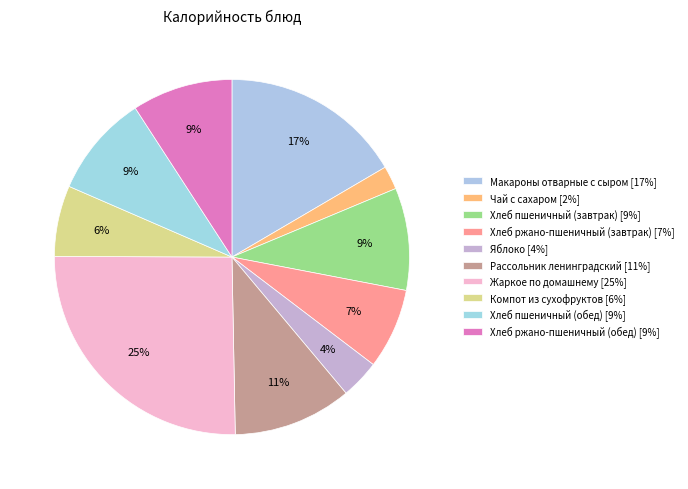

What percentage do Хлеб ржано-пшеничный (завтрак) and Макароны отварные с сыром together represent?

23.9%